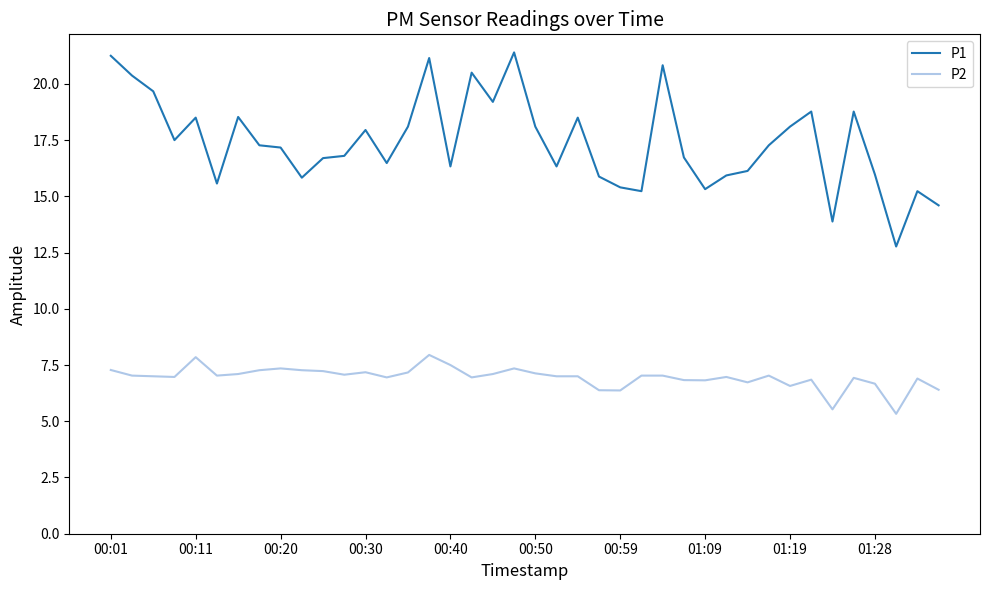

True or false: P1 and P2 cross at least once.

False